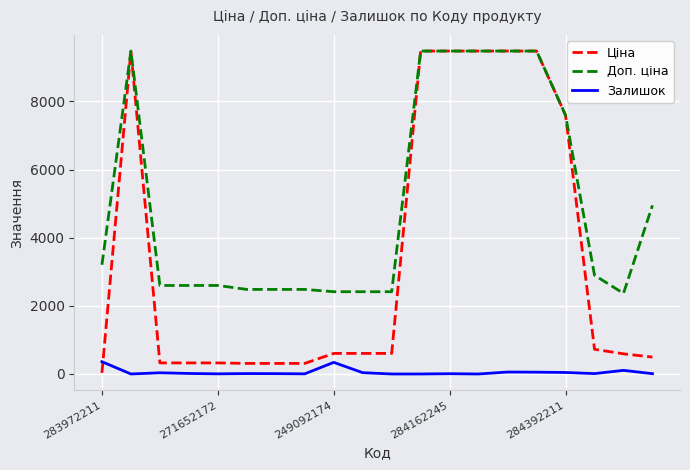

True or false: Доп. ціна and Залишок intersect in this chart.

False